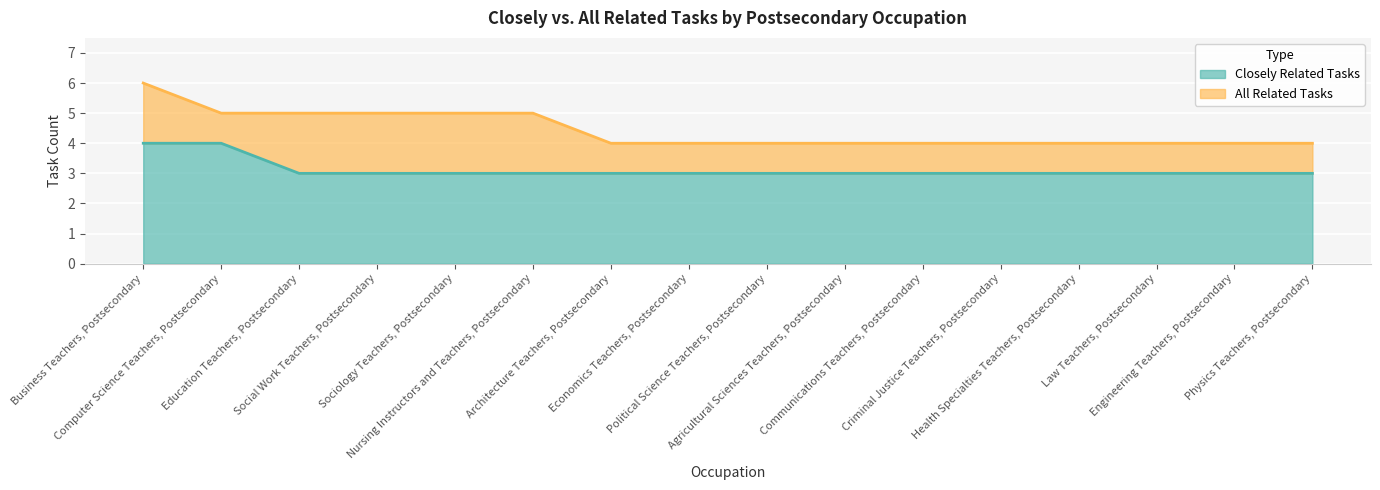

What is the difference between the second highest and minimum values in the All Related Tasks series?

1